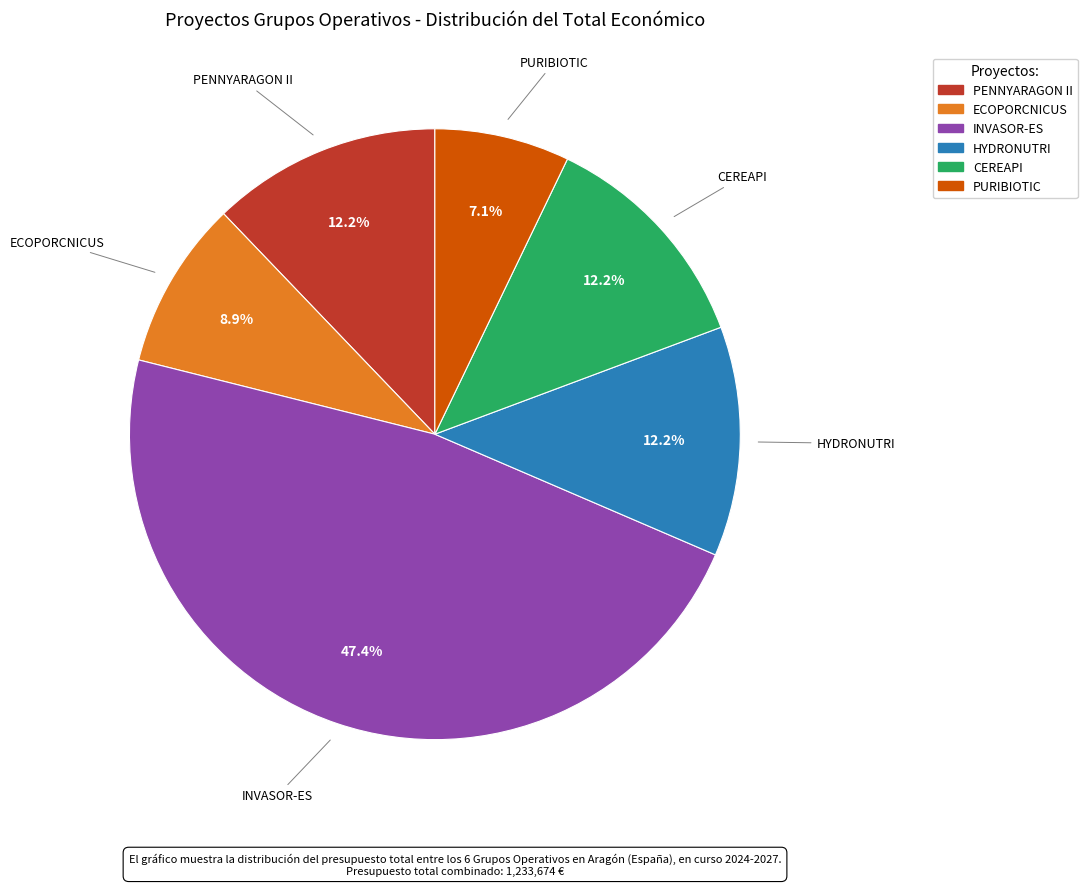

What percentage is the ECOPORCNICUS slice, to the nearest percent?

9%